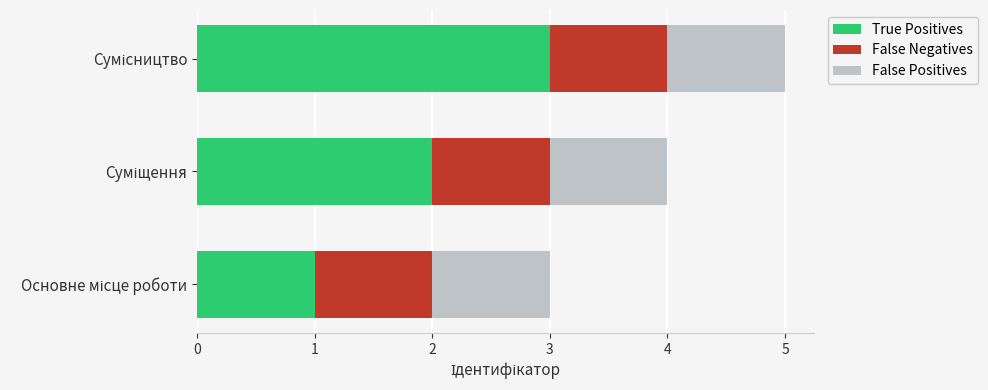

How many values in the True Positives series are below 2?

1